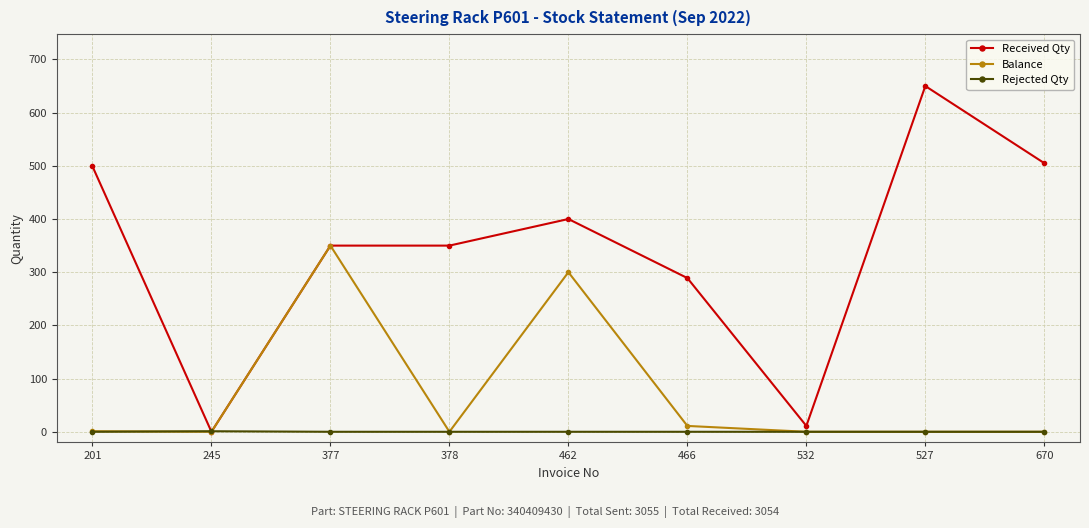

How many values in the Rejected Qty series exceed 0?

1